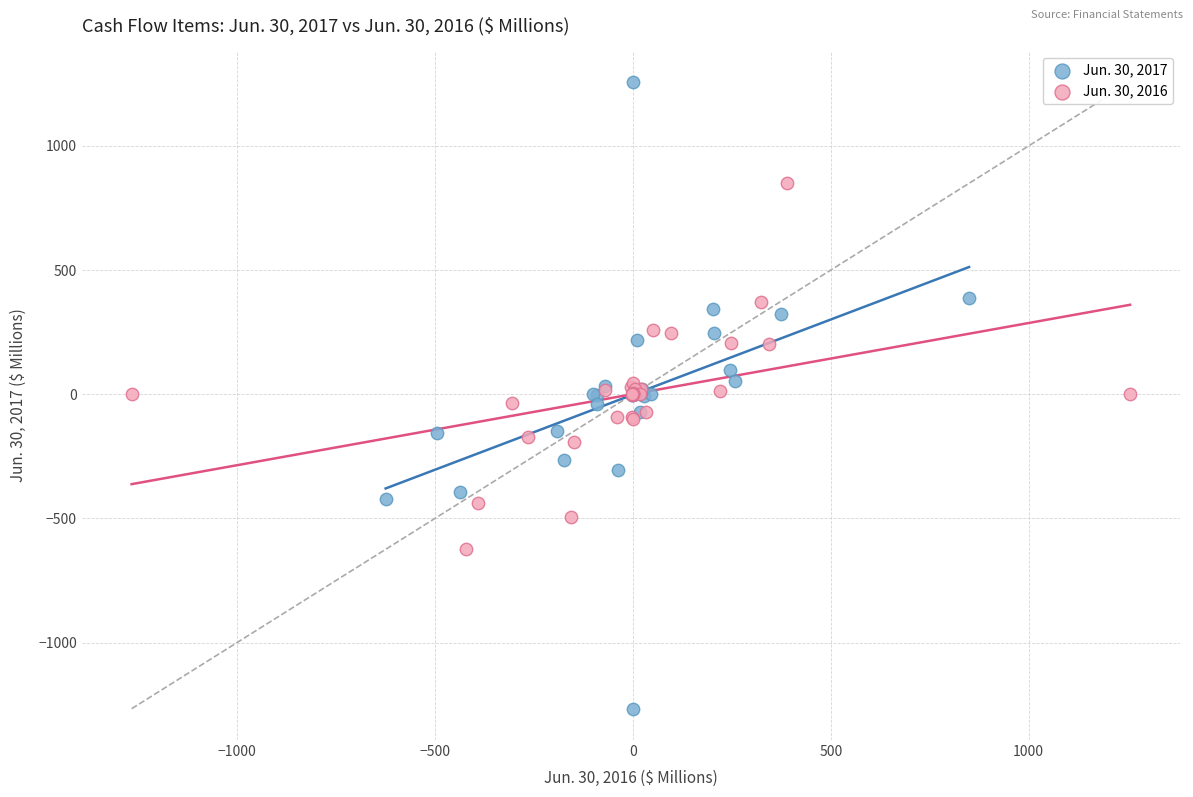

Which series has the widest spread of Y values?

Jun. 30, 2017